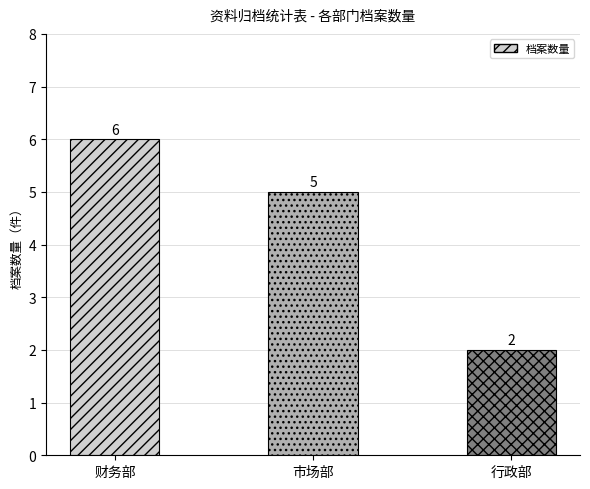

List the labels in order of value, smallest first.

行政部, 市场部, 财务部